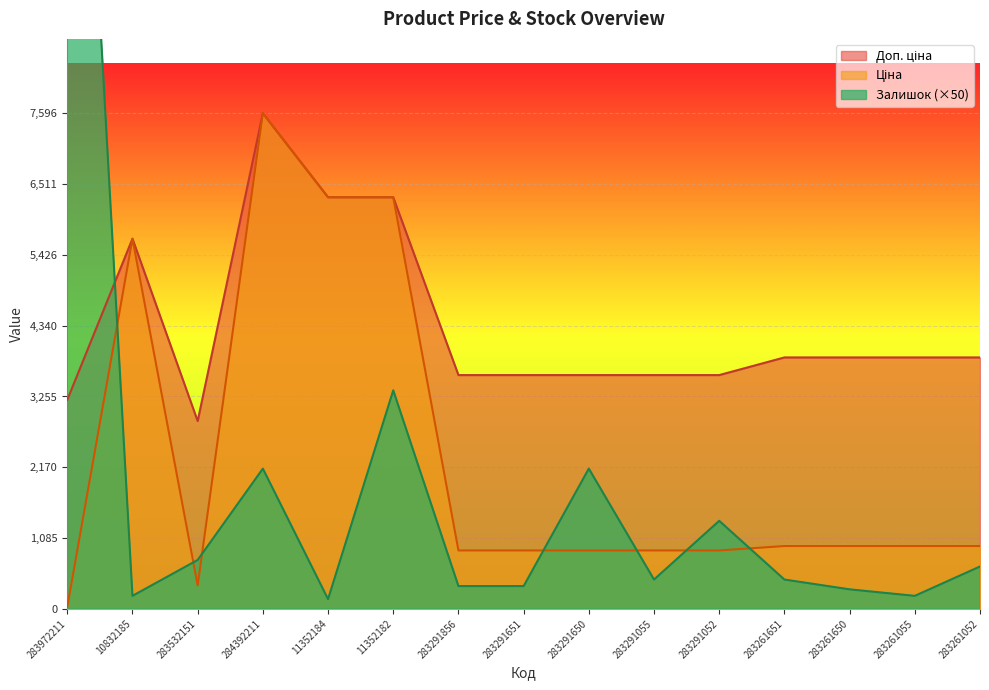

What is the value of the Ціна point at the 10th from the left?

895.9